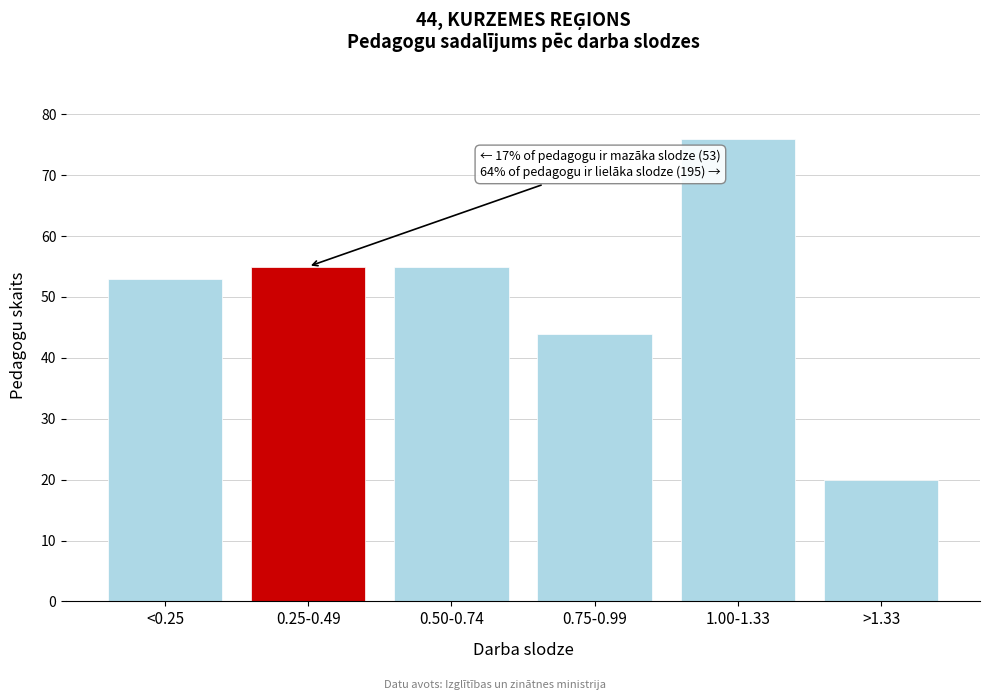

Reading left to right, list all the values displayed in this chart.

<0.25=53	0.25-0.49=55	0.50-0.74=55	0.75-0.99=44	1.00-1.33=76	>1.33=20